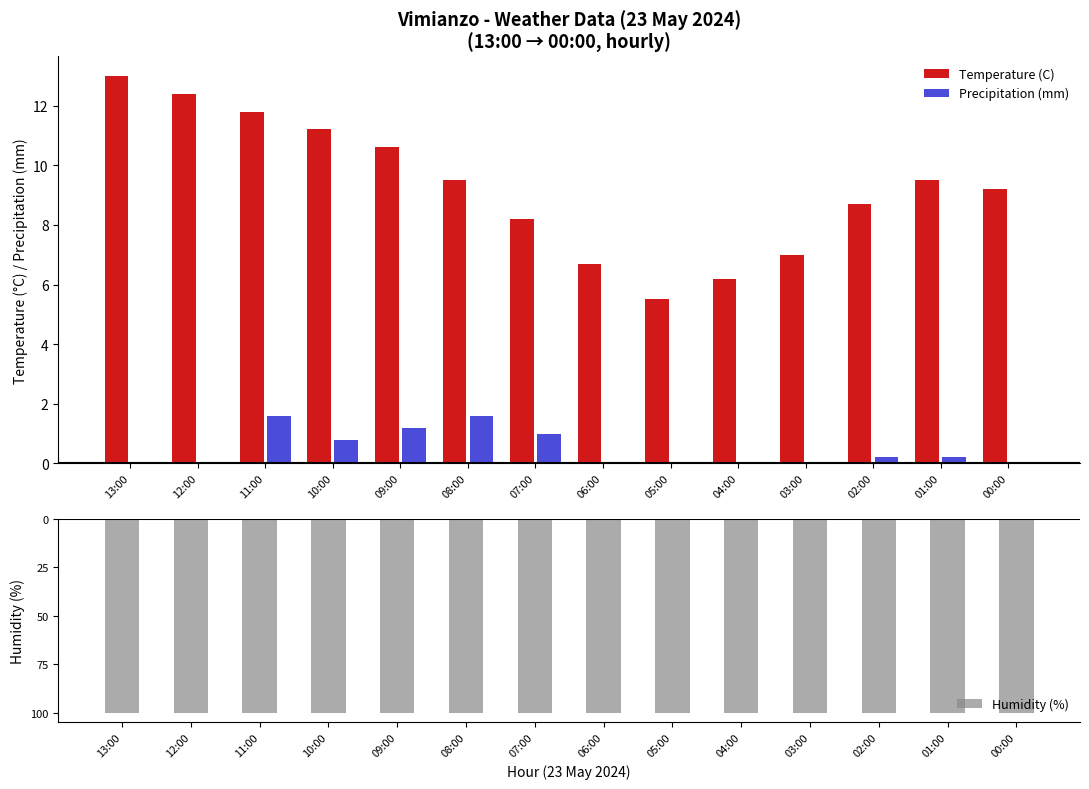

What position from the left is 07:00?

7